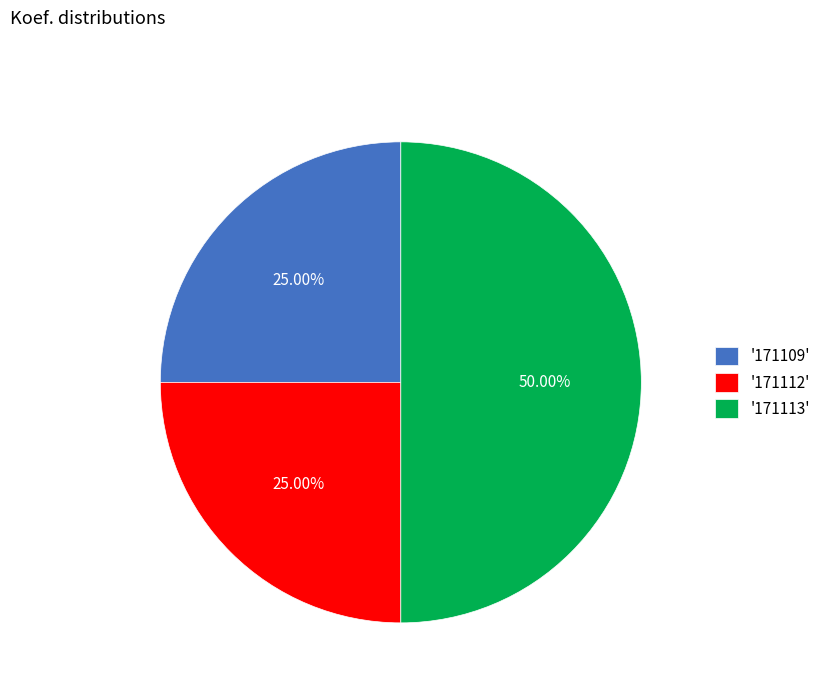

What is the ratio of the value at '171112' to the value at '171113'?

0.5